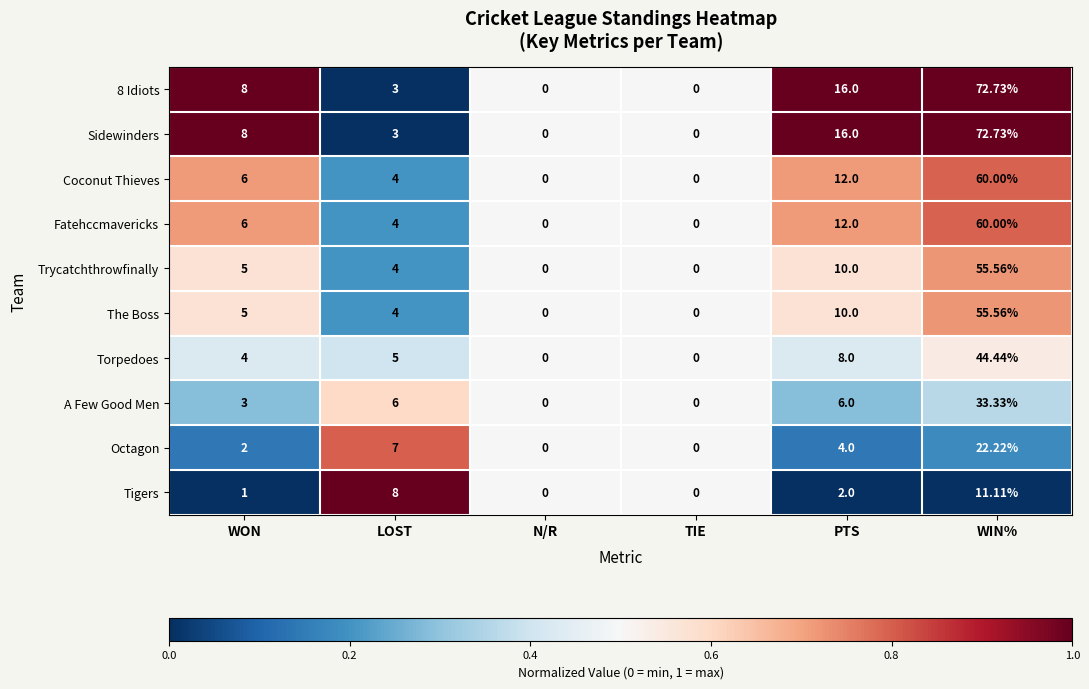

At which category is the sum across all series the highest?

WIN%